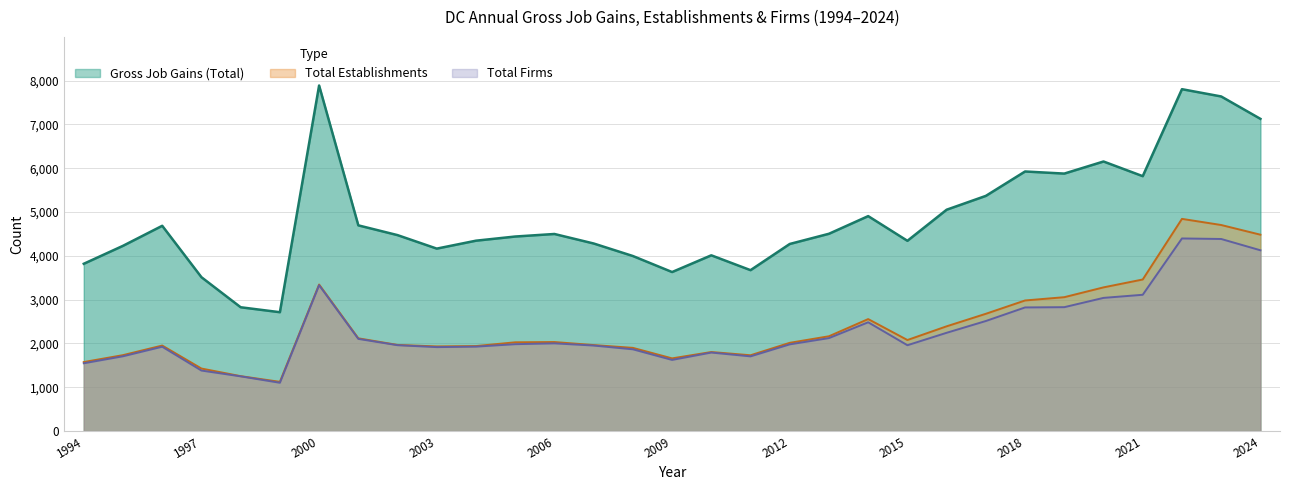

Rank the series at 2006 from highest to lowest value.

Gross Job Gains (Total), Total Establishments, Total Firms